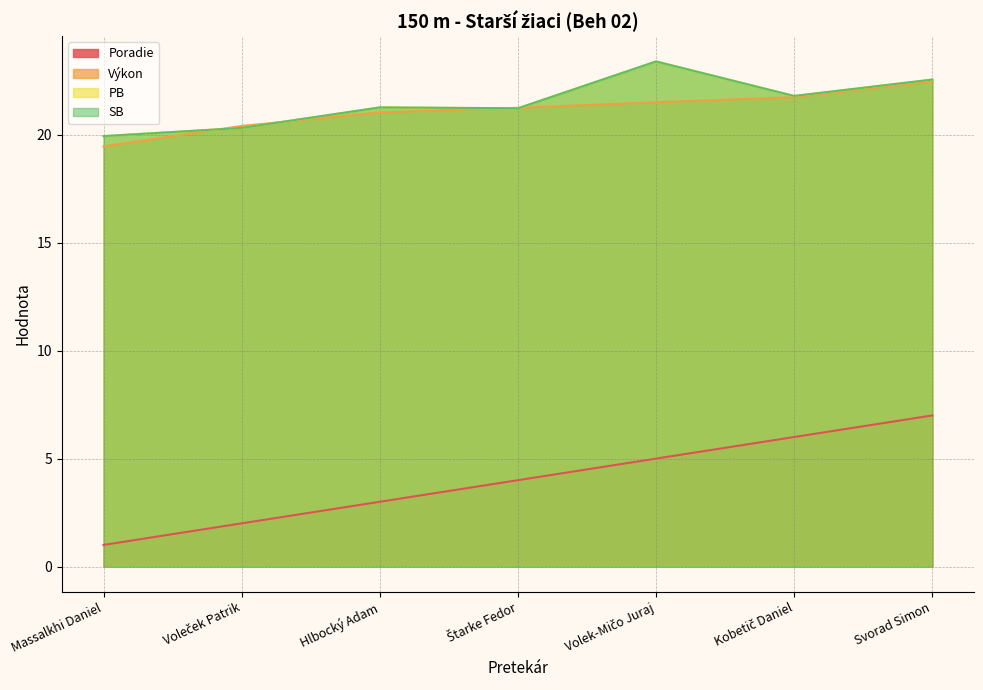

After their last crossing, which series has the higher values: SB or Výkon?

SB